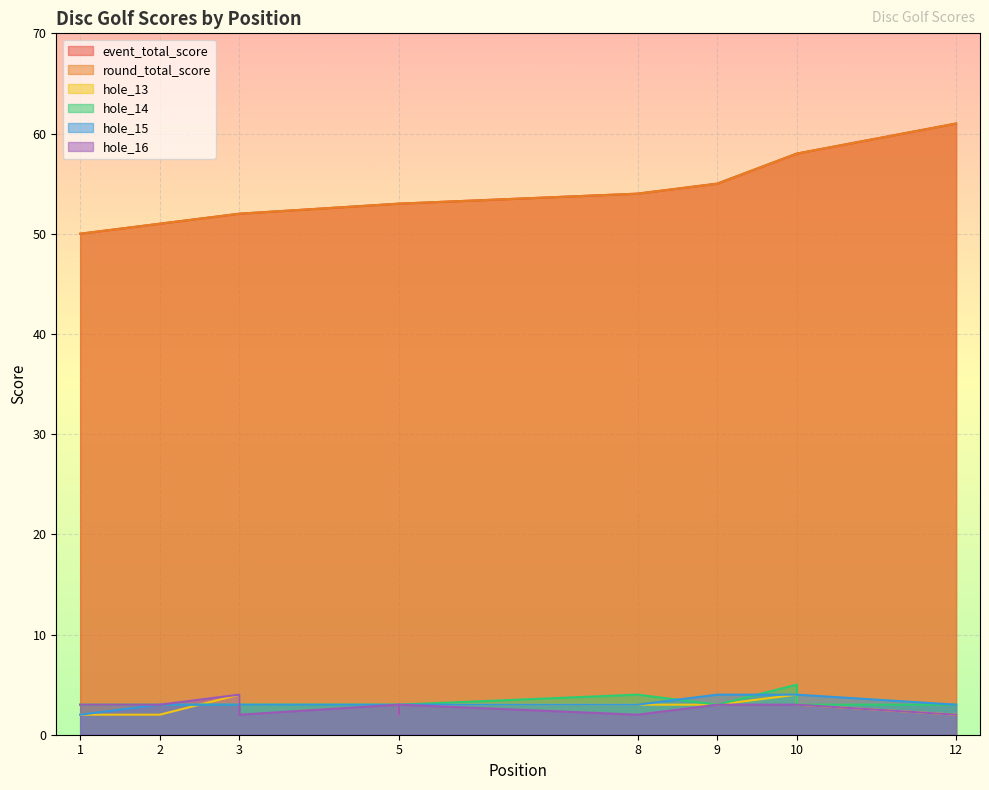

How many lines are shown in the chart?

6